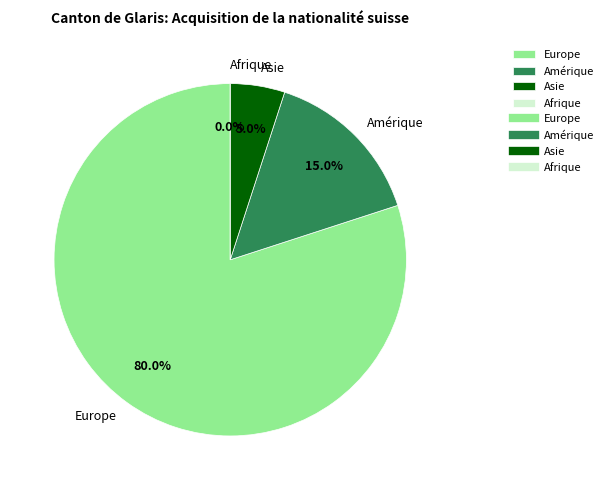

To the nearest percent, what is the difference between the Afrique and Europe slice percentages?

80%